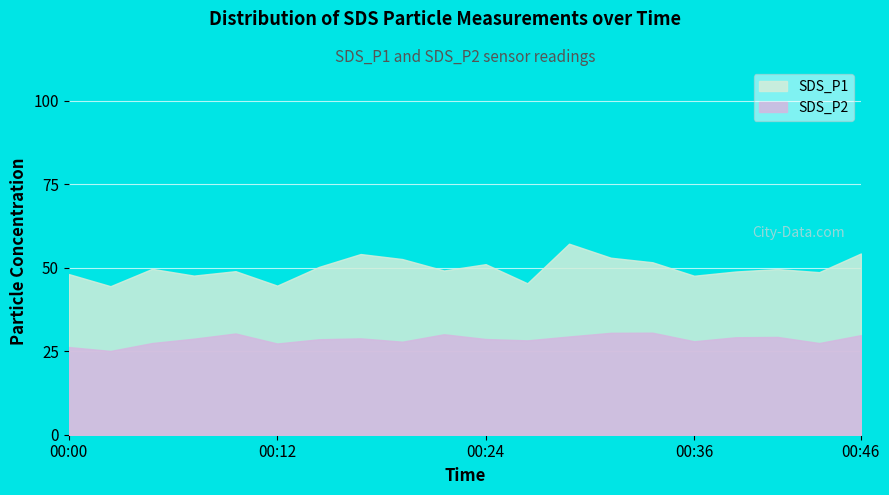

Rank the series at 00:17 from lowest to highest value.

SDS_P2, SDS_P1